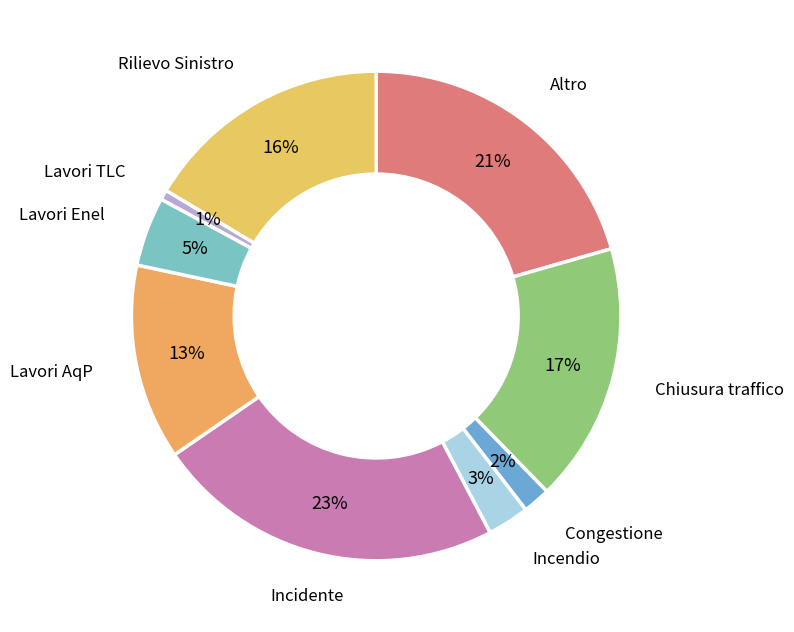

How many slices are in this pie chart?

9